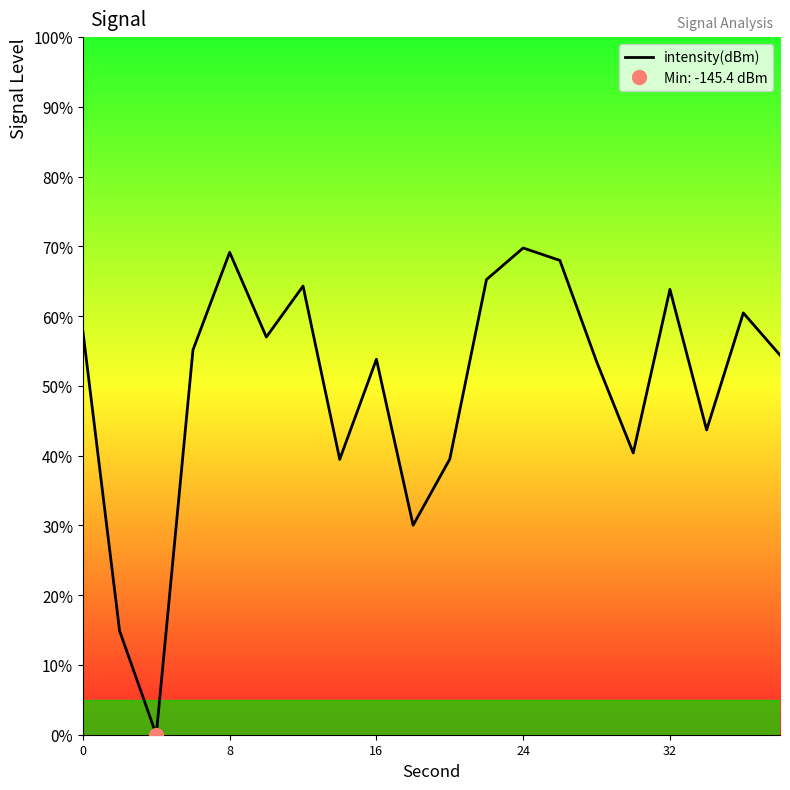

True or false: the data shows 25.8 at 16.

False